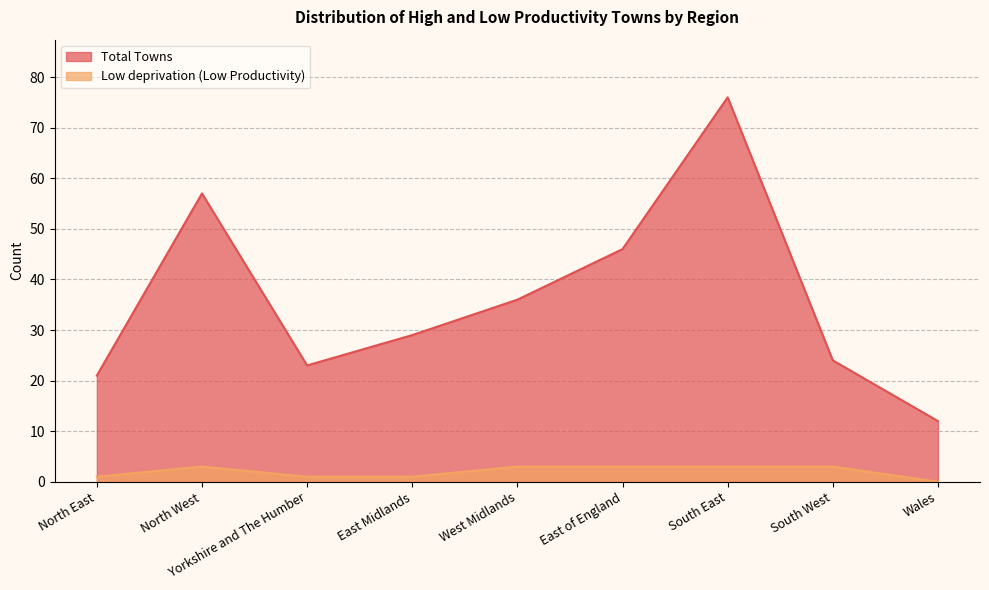

What is the maximum value for Low deprivation (Low Productivity)?

3